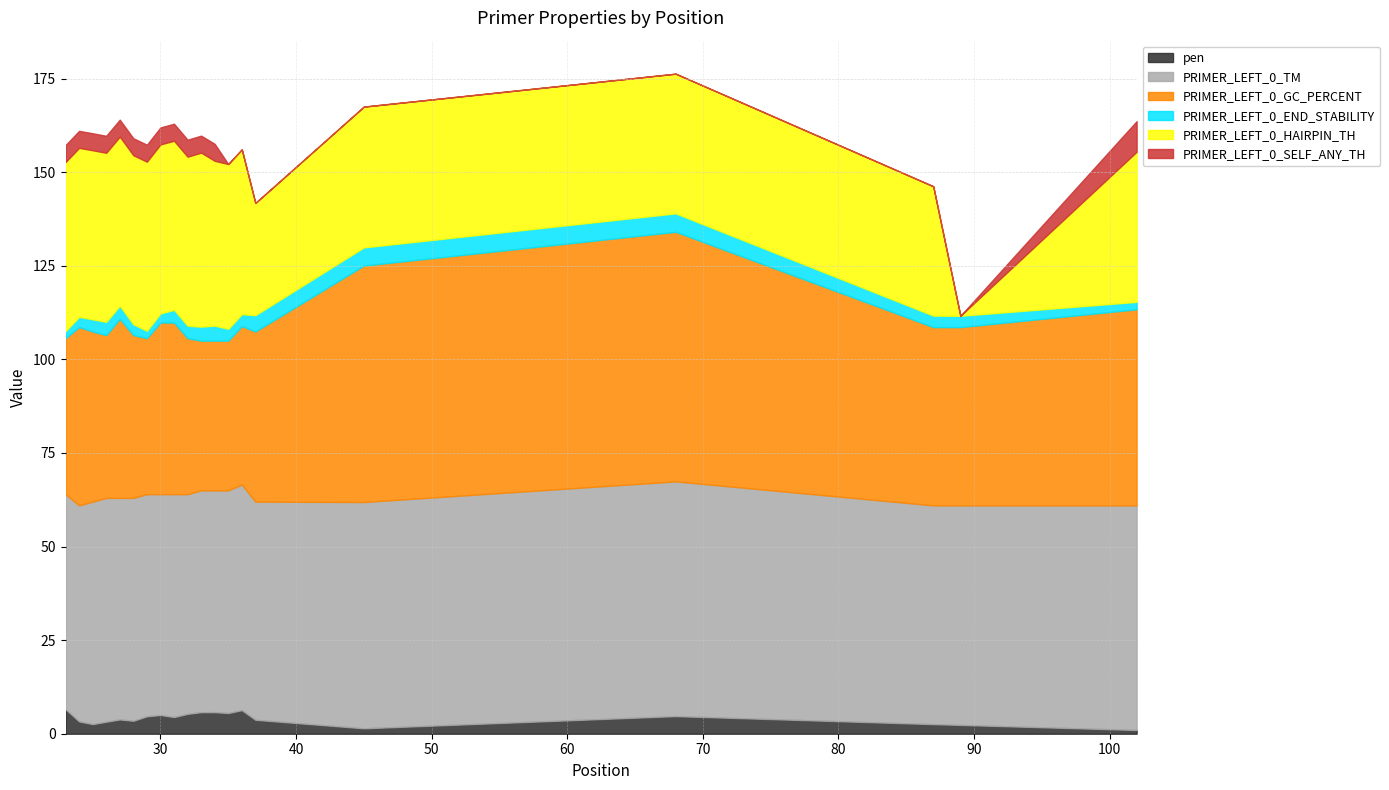

Which series has the largest total across all categories?

PRIMER_LEFT_0_TM